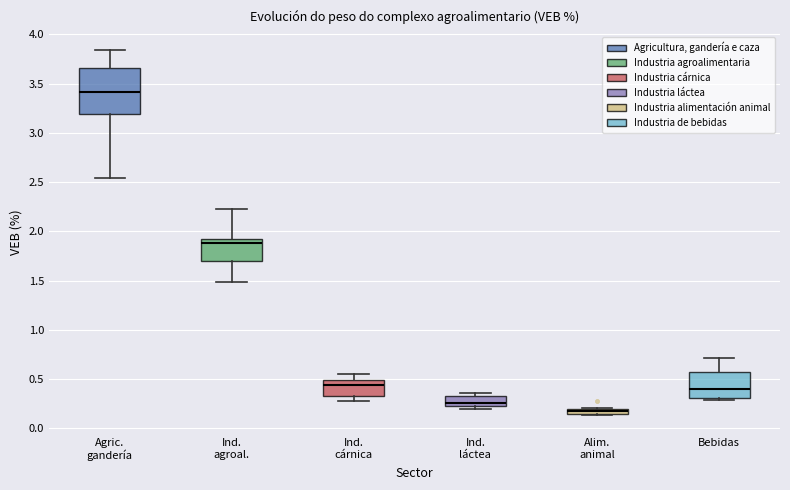

Which box is the tallest, from its lower edge to its upper edge?

Agric. gandería